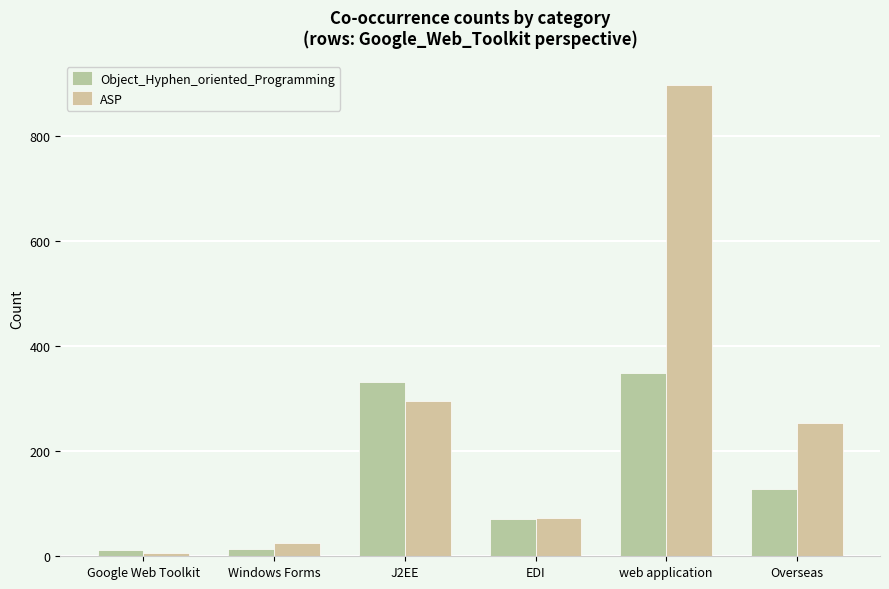

What are all the series names shown in the legend?

Object_Hyphen_oriented_Programming, ASP